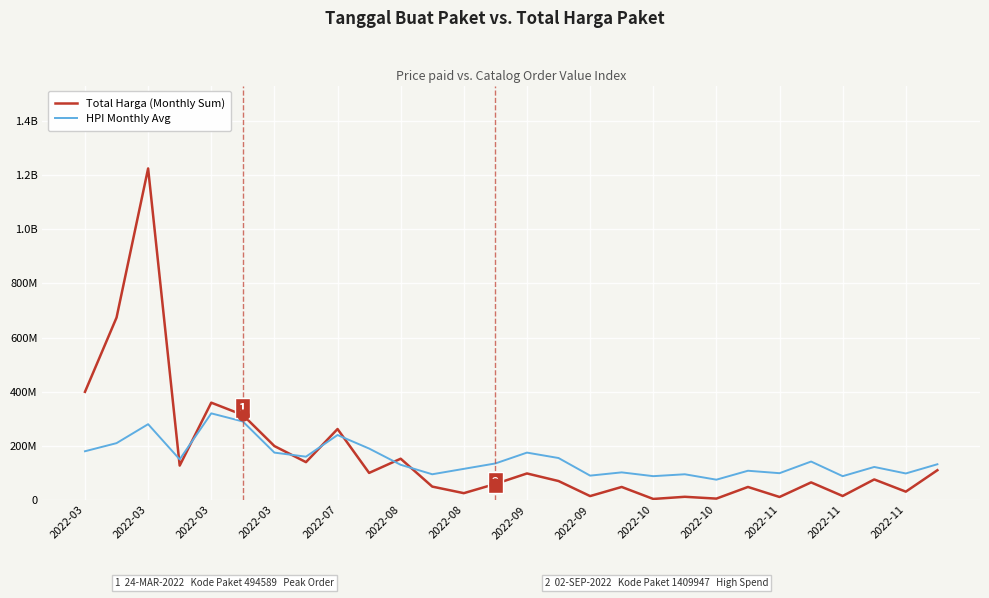

Is this an area chart (filled region under the line)?

No